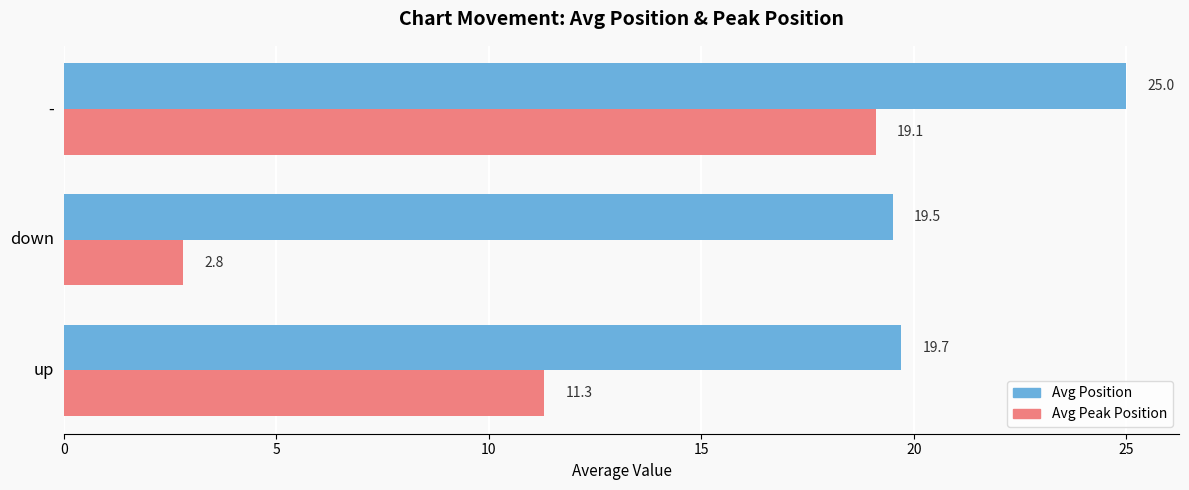

What is the highest value of the Avg Peak Position series?

19.1